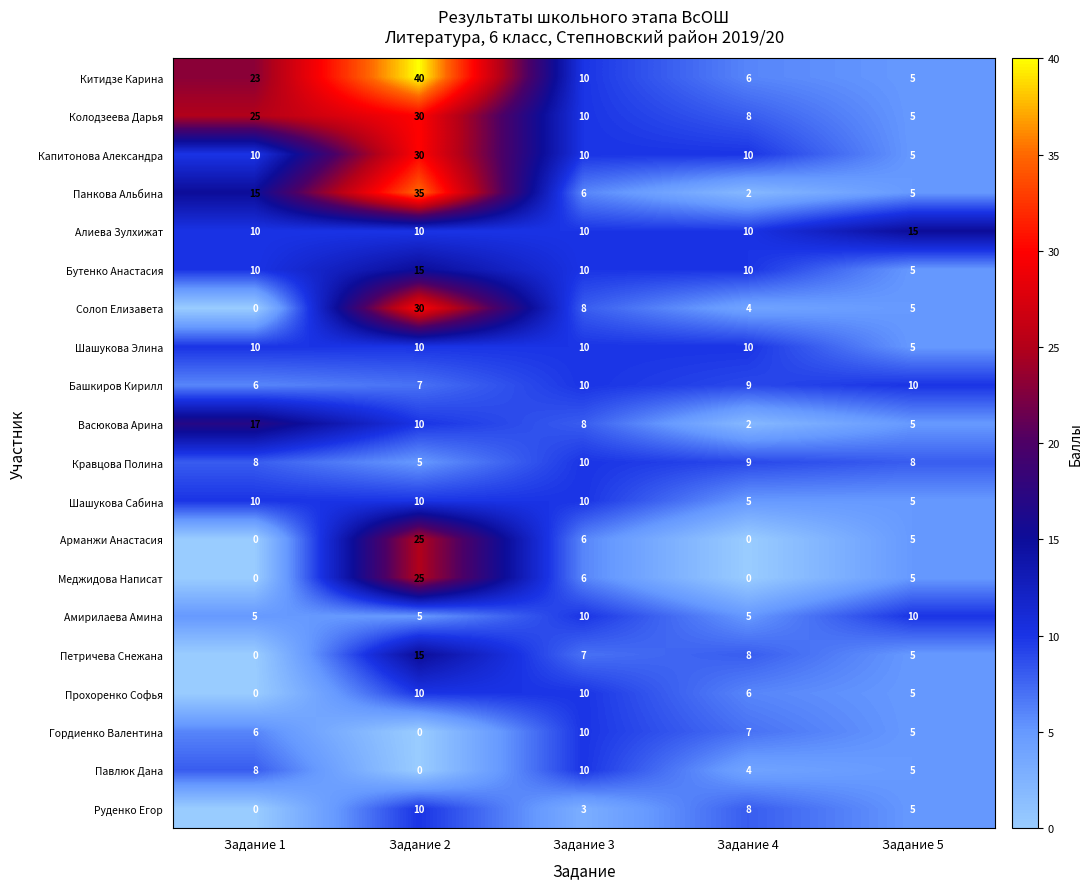

Which series has the largest range (max minus min)?

Китидзе Карина